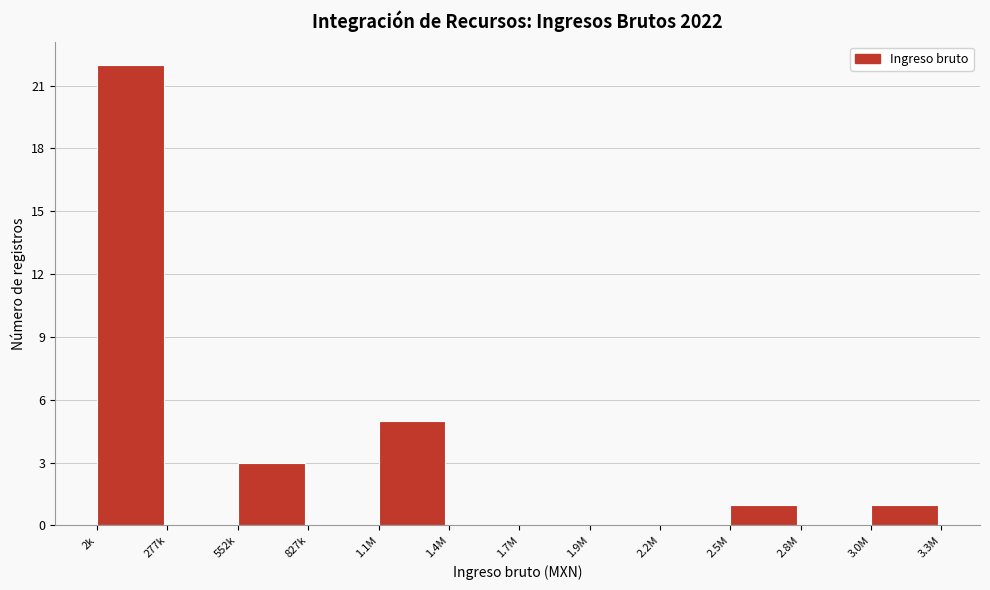

Reading left to right, list all the values displayed in this chart.

2k=22	277k=0	552k=3	827k=0	1.1M=5	1.4M=0	1.7M=0	1.9M=0	2.2M=0	2.5M=1	2.8M=0	3.0M=1